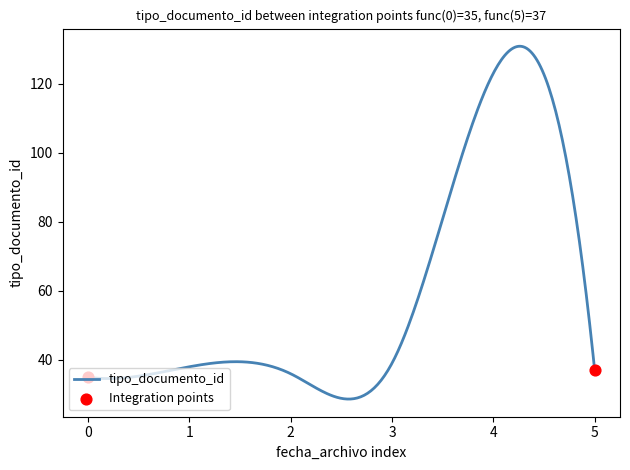

What is the difference between the maximum and minimum values?

102.2